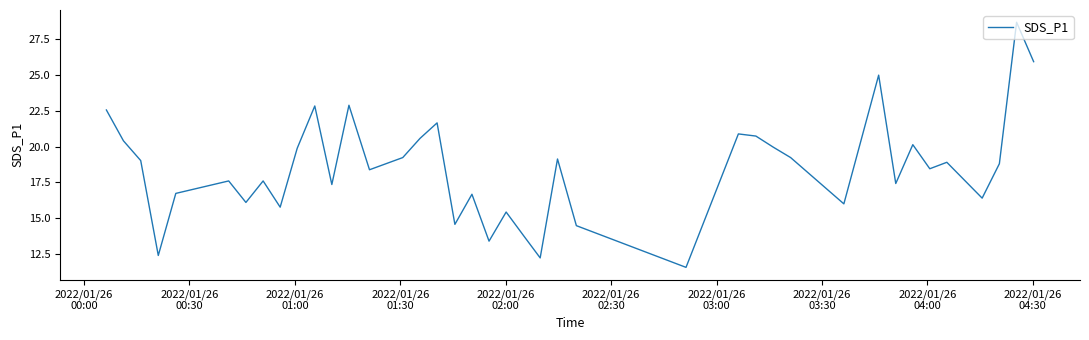

What is the greatest value displayed?

28.7